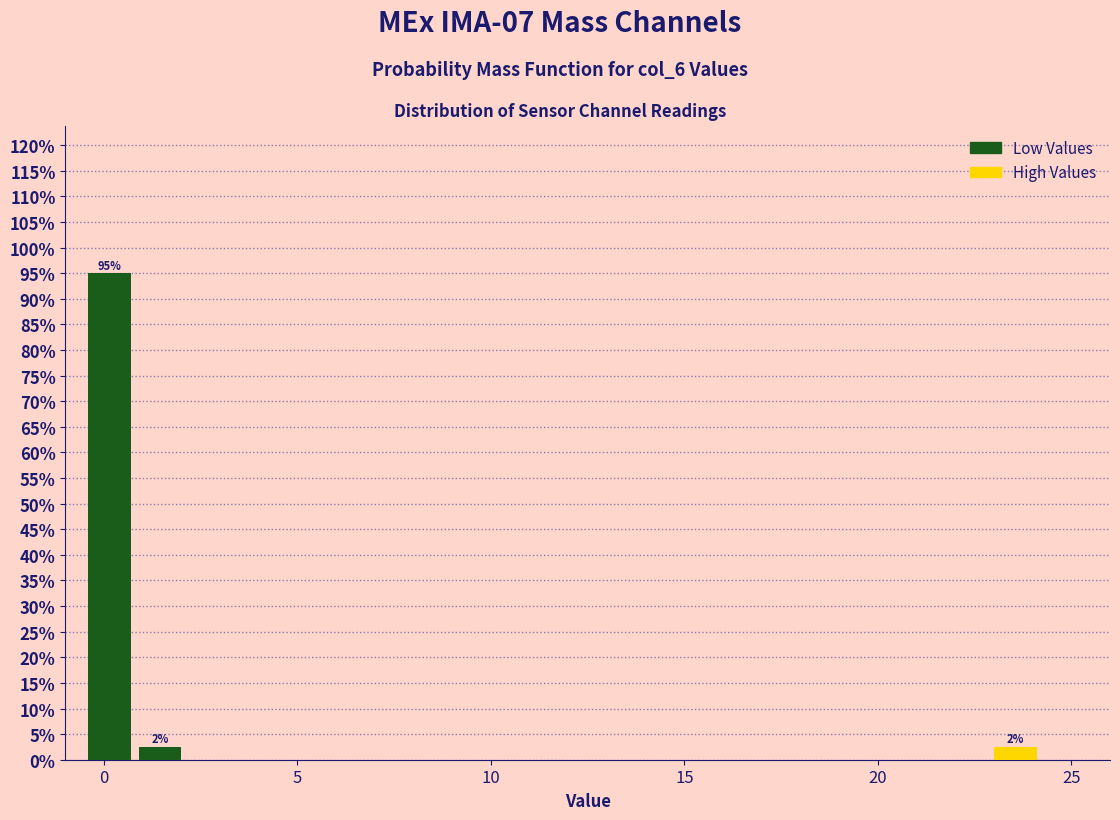

Read against the x-axis, roughly where is the centre of the tallest bar?

0.0